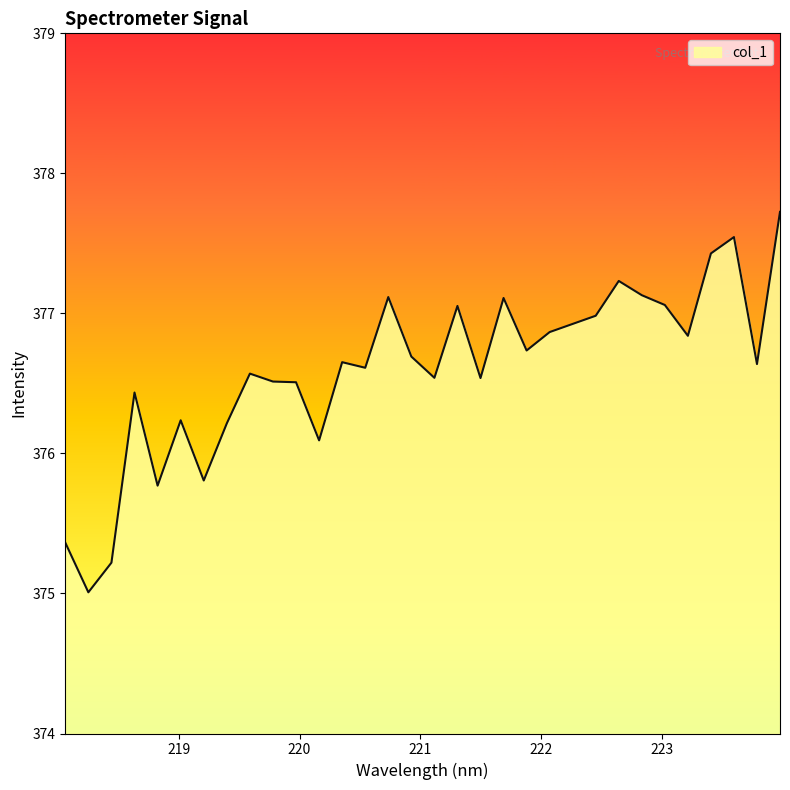

What is the smallest value displayed?

375.0